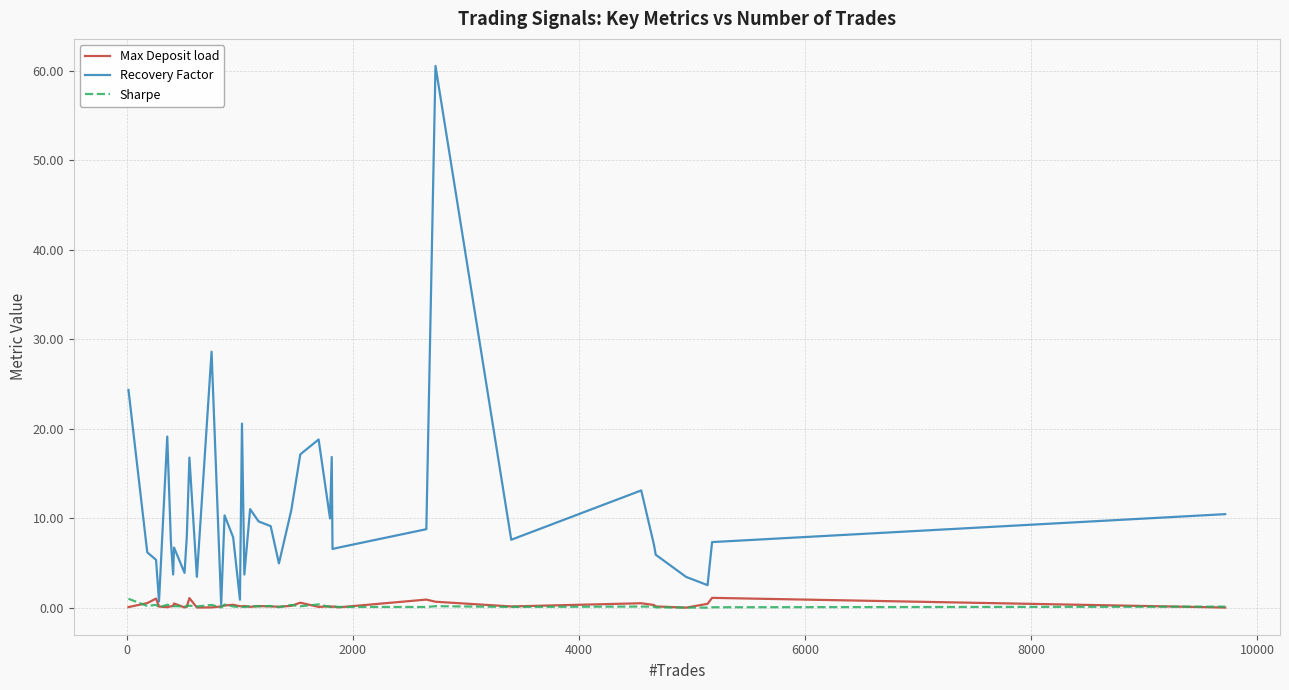

Which series has the largest range (max minus min)?

Recovery Factor